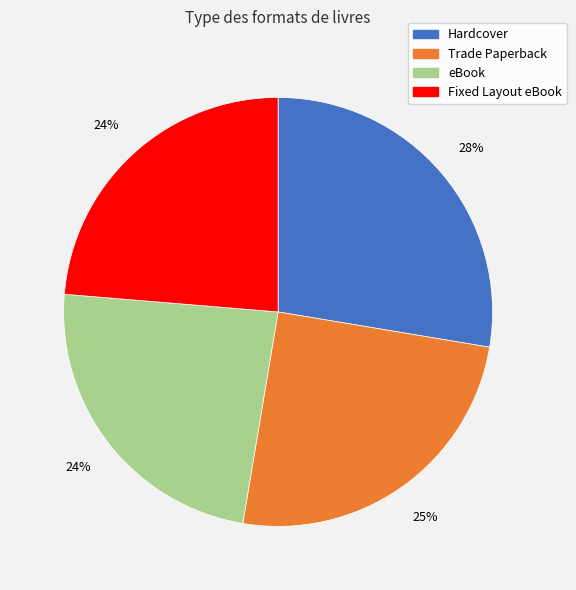

What is the largest slice in the pie chart?

Hardcover